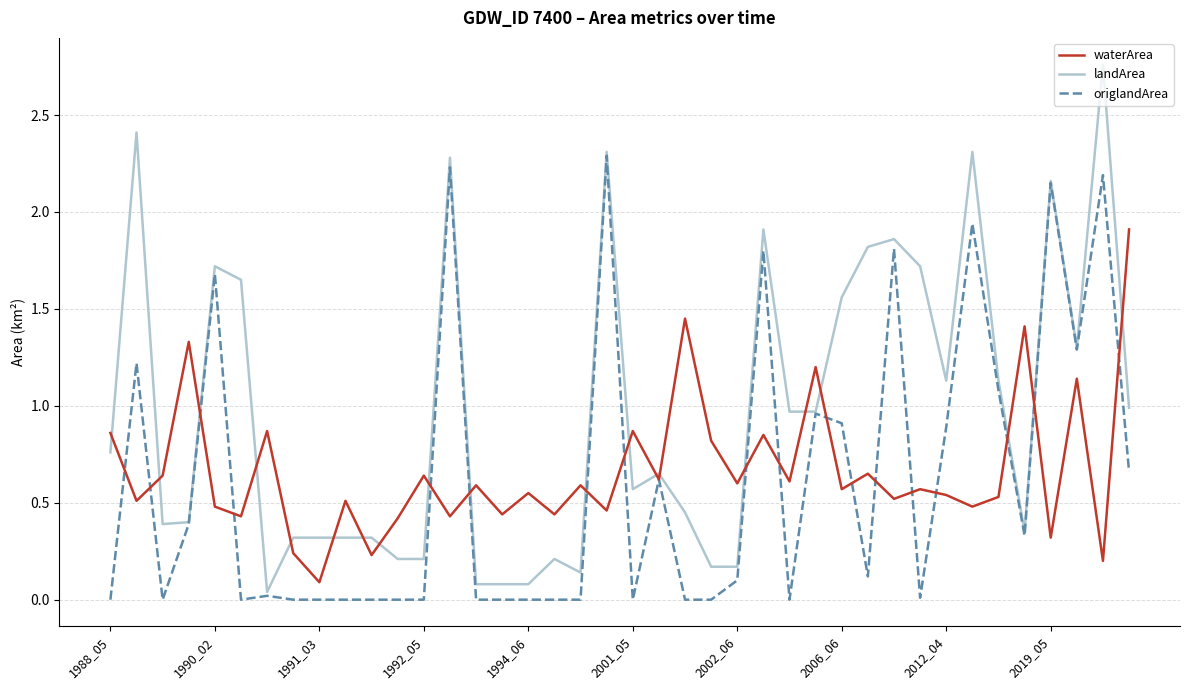

Which series has the largest range (max minus min)?

landArea